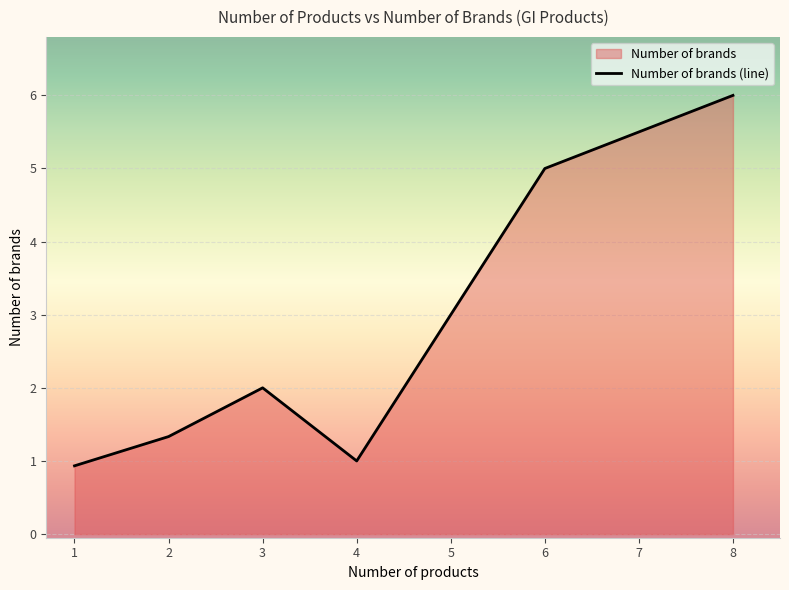

How many points are higher than both their immediate neighbors (excluding endpoints)?

1